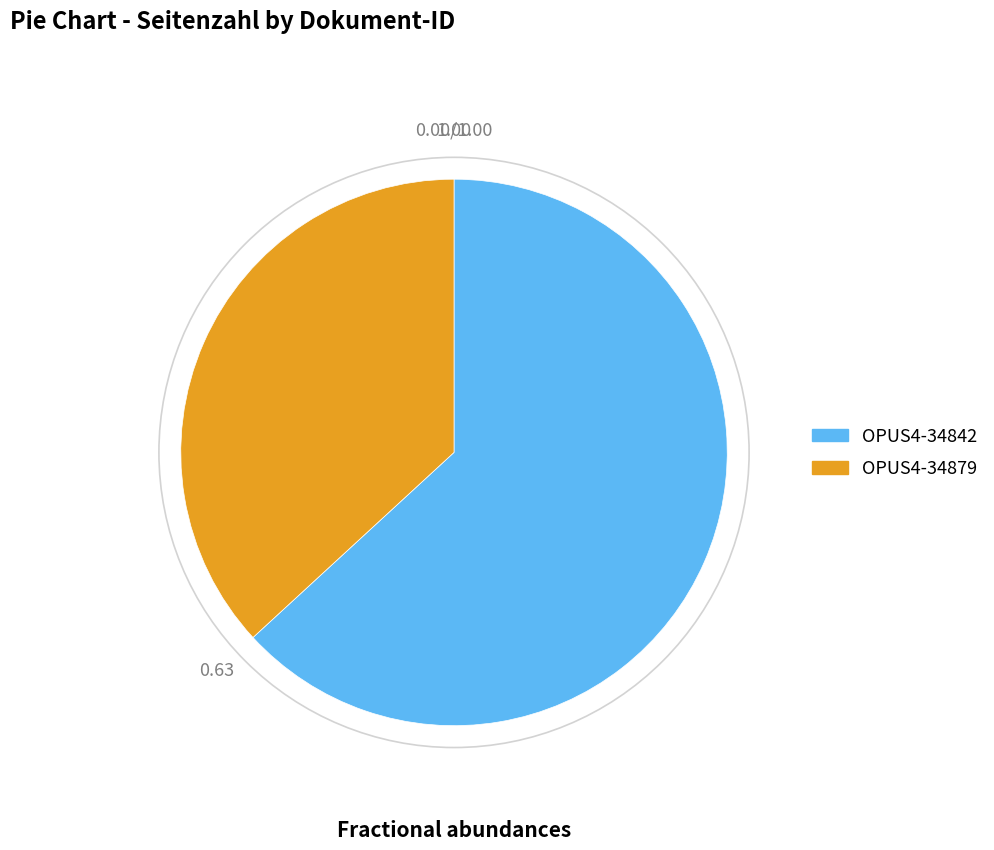

What is the ratio of the value at OPUS4-34879 to the value at OPUS4-34842?

0.6